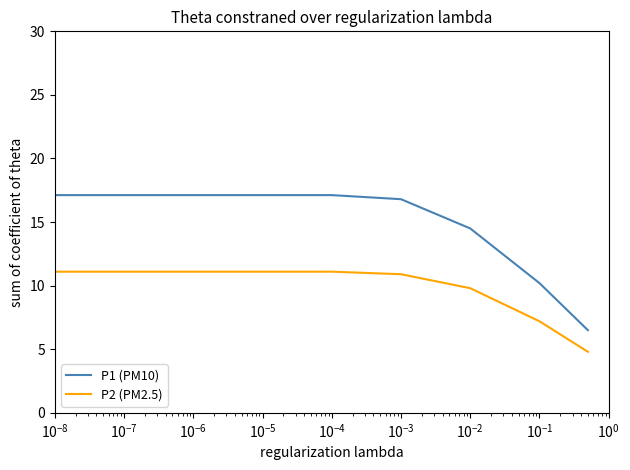

True or false: P1 (PM10) and P2 (PM2.5) cross at least once.

False